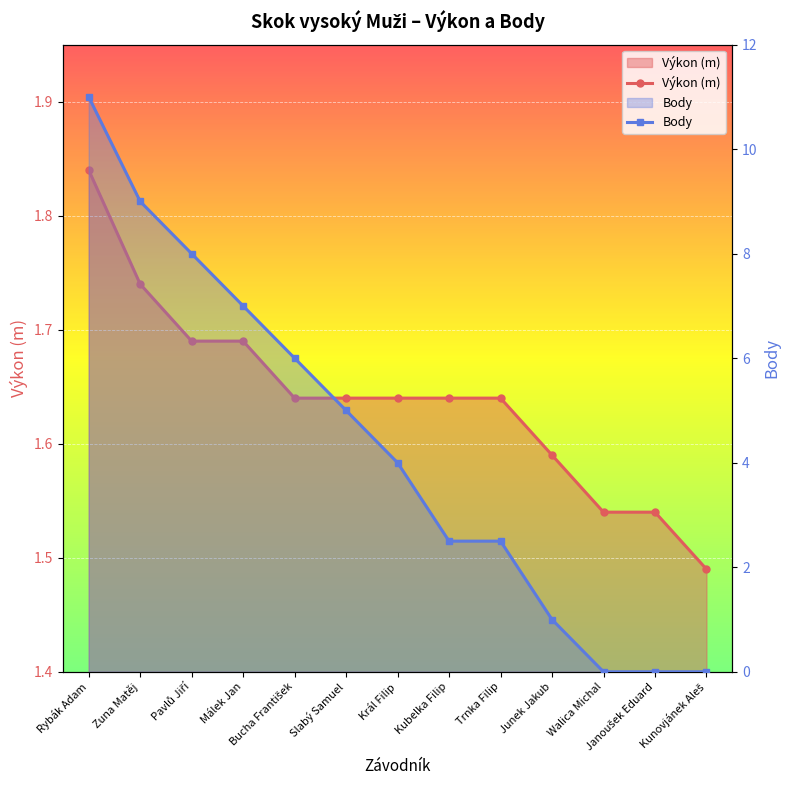

Reading left to right, list all the values displayed in this chart.

Výkon (m): 1.8	1.7	1.7	1.7	1.6	1.6	1.6	1.6	1.6	1.6	1.5	1.5	1.5
Body: 11.0	9.0	8.0	7.0	6.0	5.0	4.0	2.5	2.5	1.0	0.0	0.0	0.0